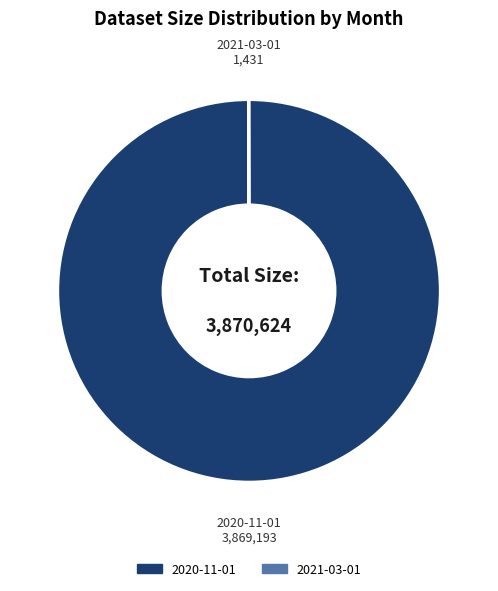

Is there a majority slice in this chart?

Yes